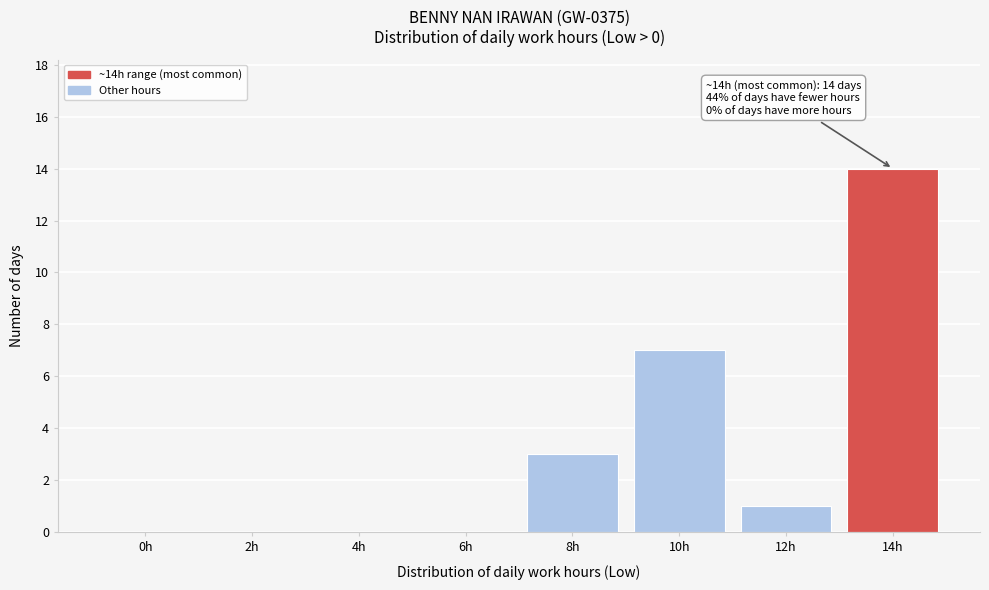

Reading left to right, extract all data points from this chart.

0h=0	2h=0	4h=0	6h=0	8h=3	10h=7	12h=1	14h=14